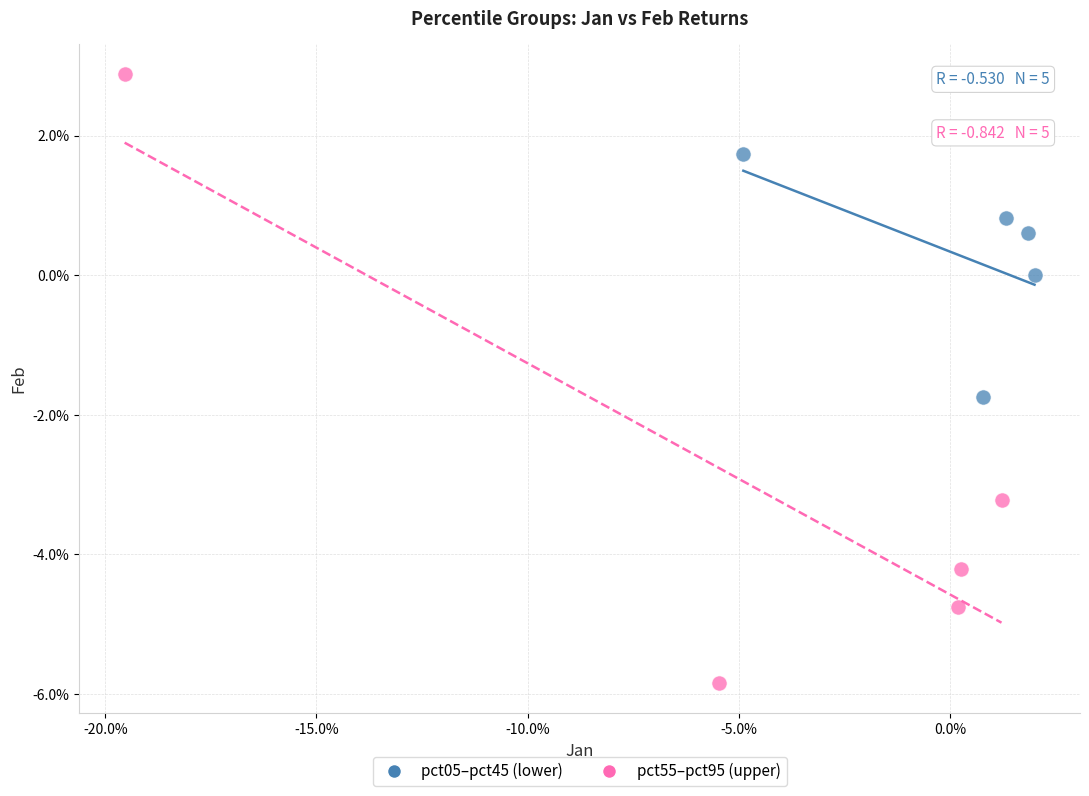

Which series contains the lowest Y value?

pct55–pct95 (upper)